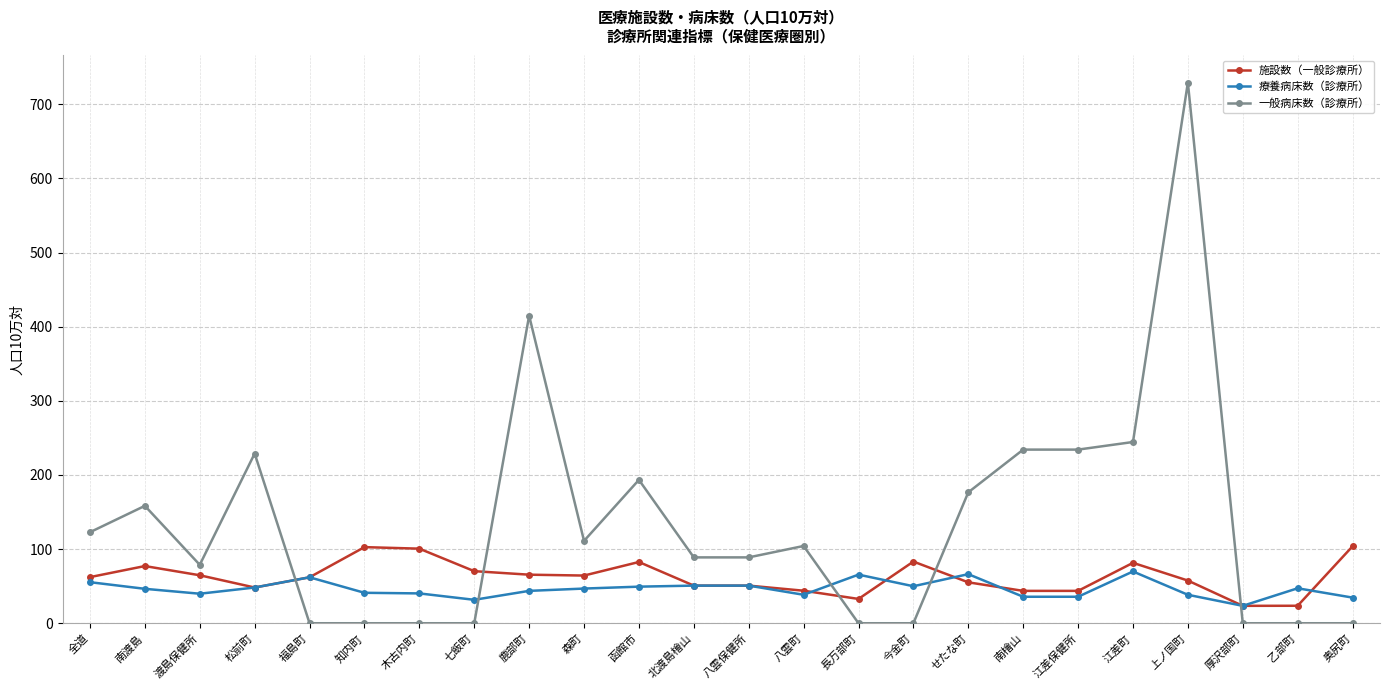

Where do 一般病床数（診療所） and 療養病床数（診療所） first cross each other?

松前町 and 福島町